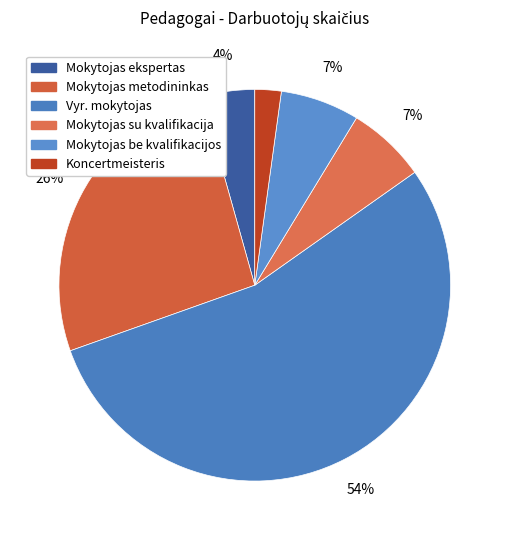

Rank the categories by value from highest to lowest.

Vyr. mokytojas, Mokytojas metodininkas, Mokytojas su kvalifikacija, Mokytojas be kvalifikacijos, Mokytojas ekspertas, Koncertmeisteris